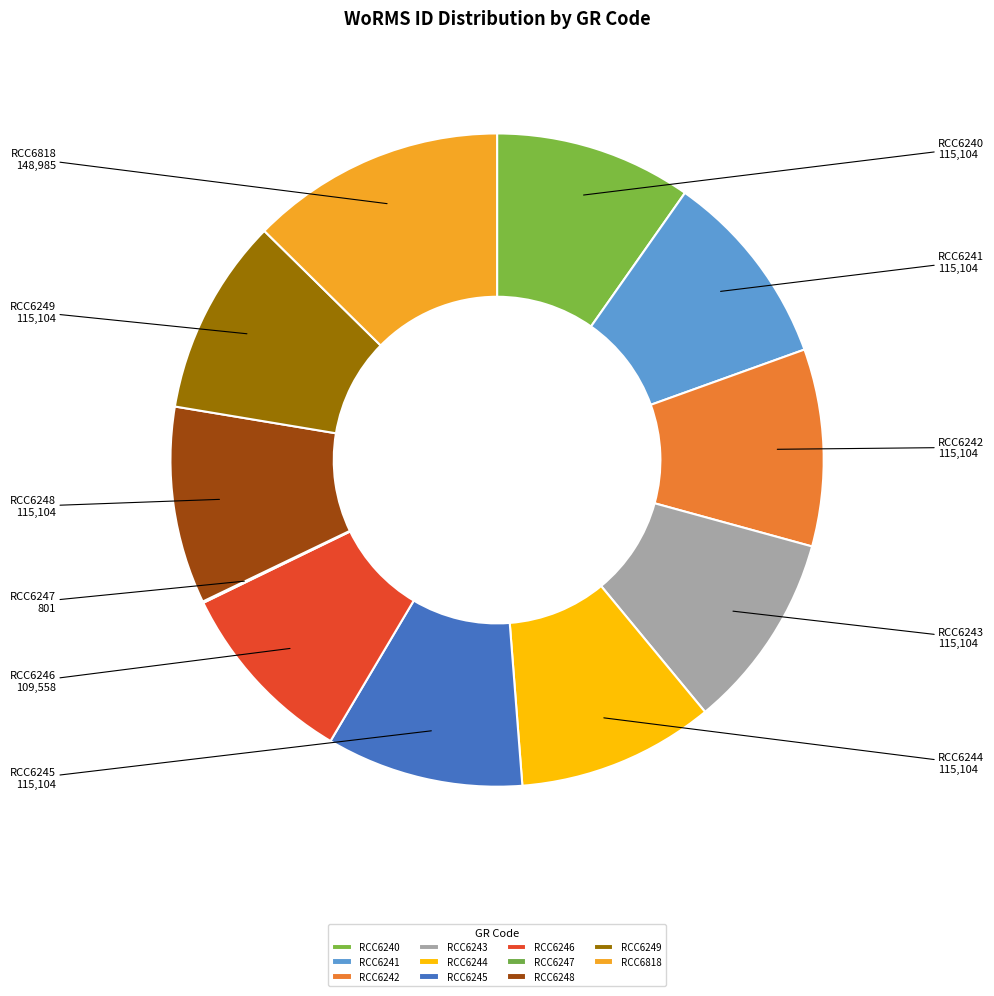

What is the ratio of the value at RCC6245 to the value at RCC6241?

1.0